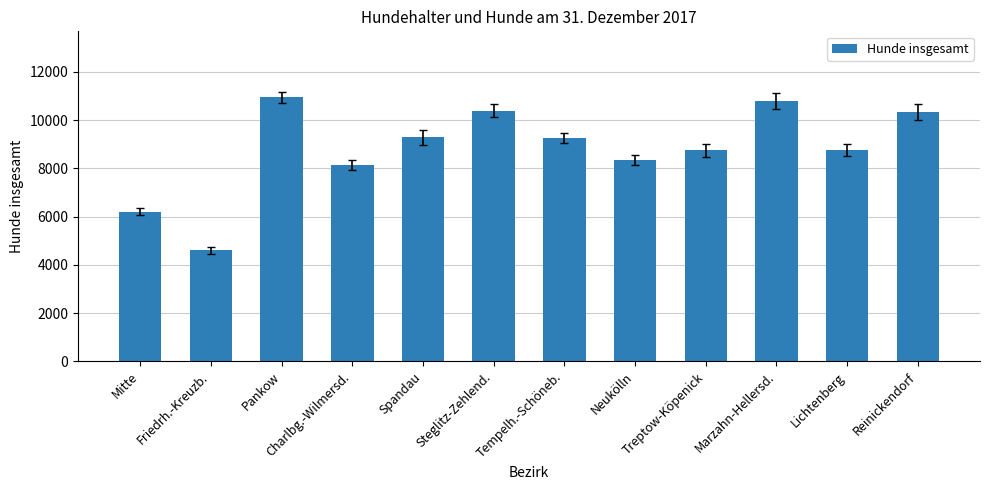

What is the minimum value shown in the chart?

4601